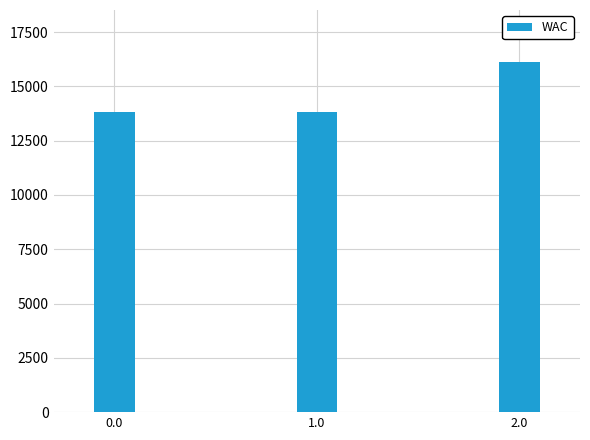

The chart shows a value of 22256 at 1.0. True or false?

False